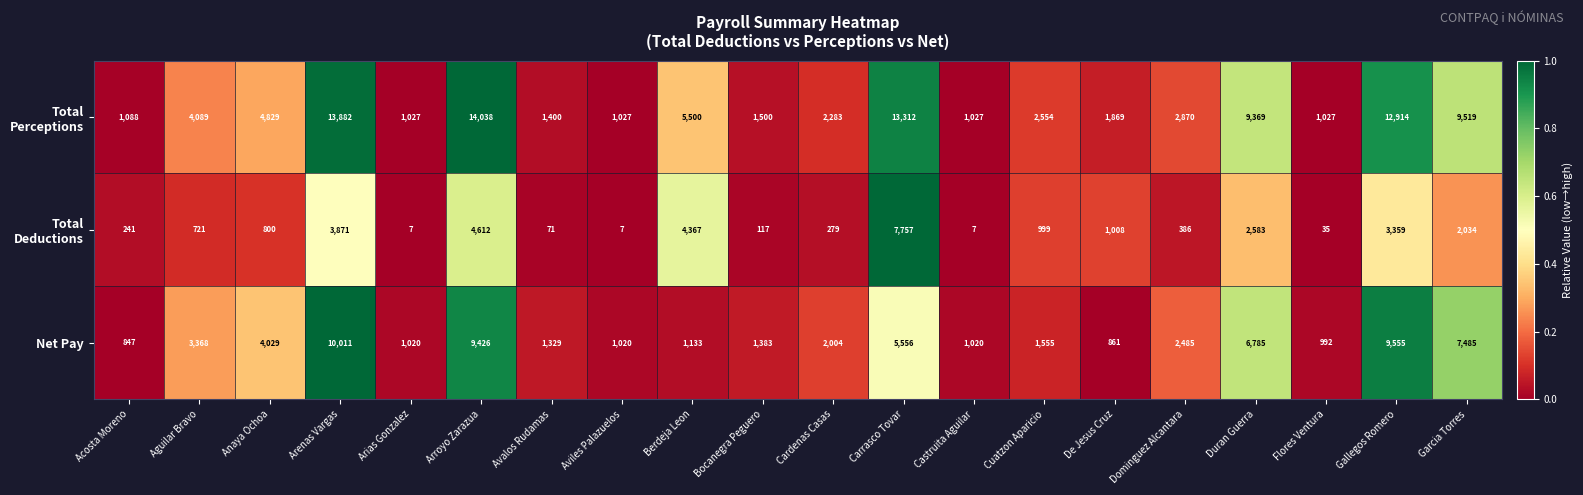

The value of Net Pay at Carrasco Tovar is 5556. True or false?

True